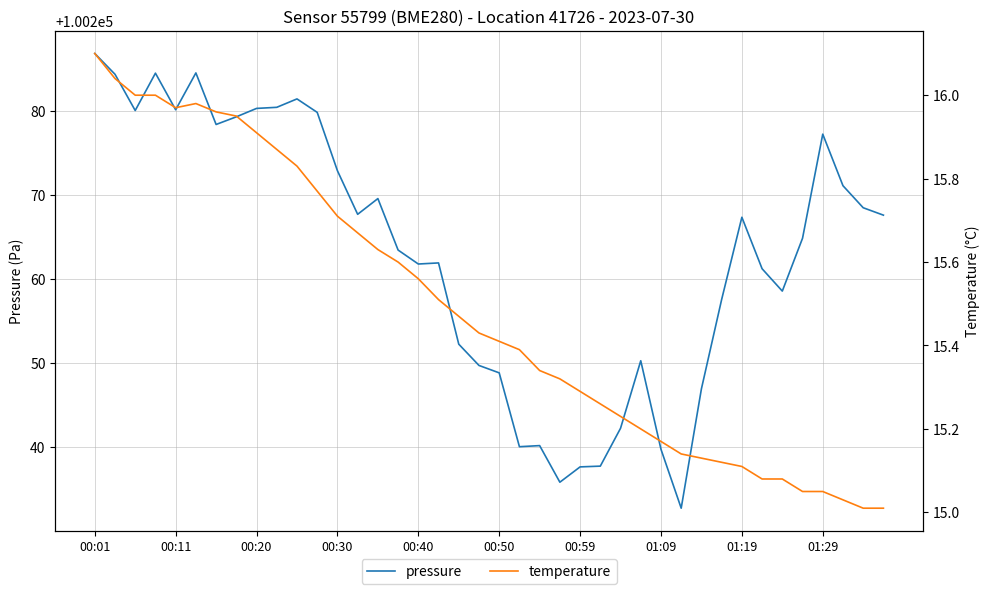

At which label does temperature reach its peak?

00:01